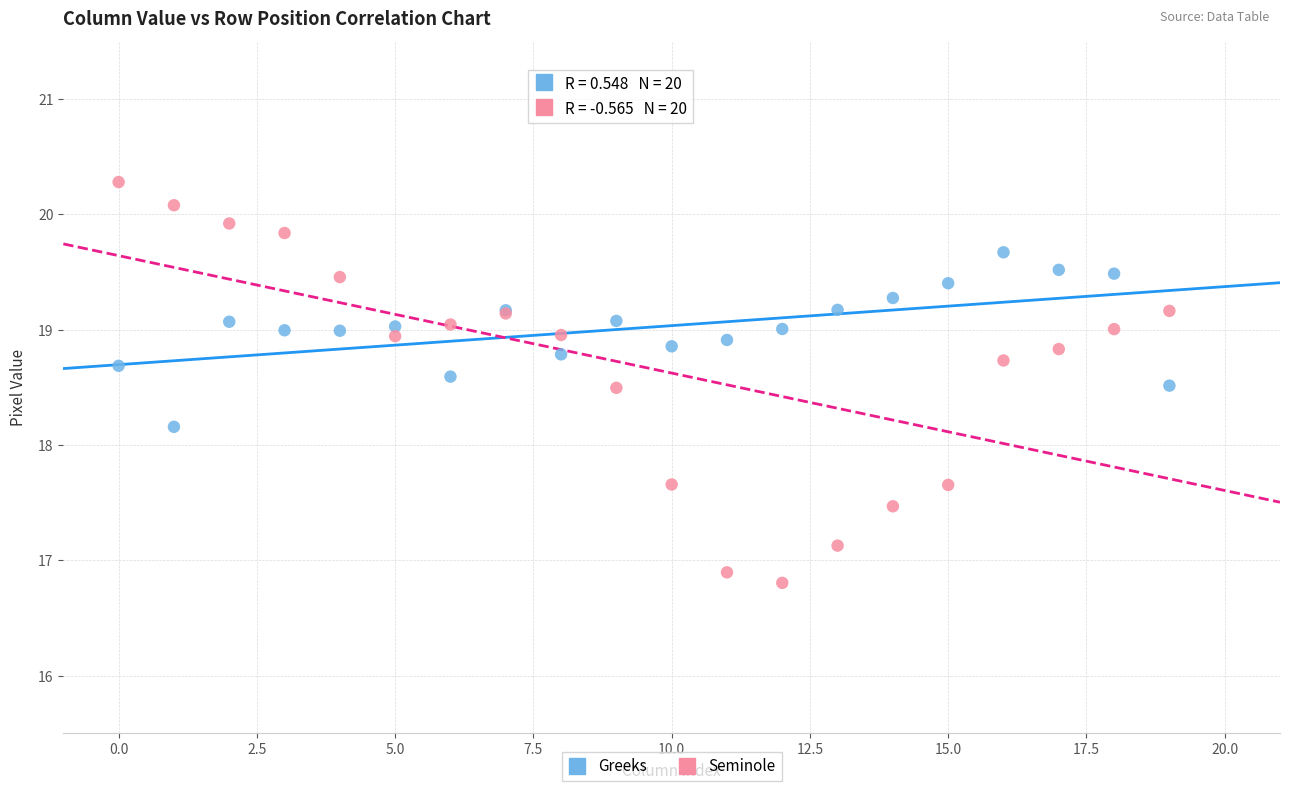

In the Seminole series, what Y value is closest to 18?

17.7